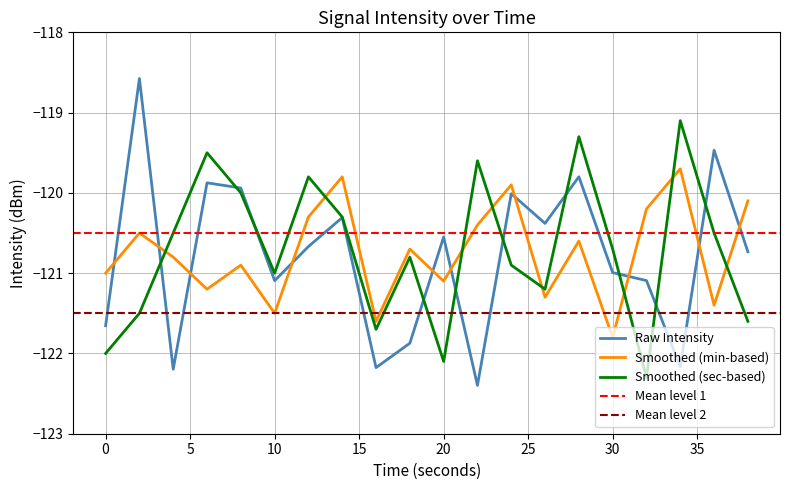

What is the highest value of the minute_scaled series?

-119.7